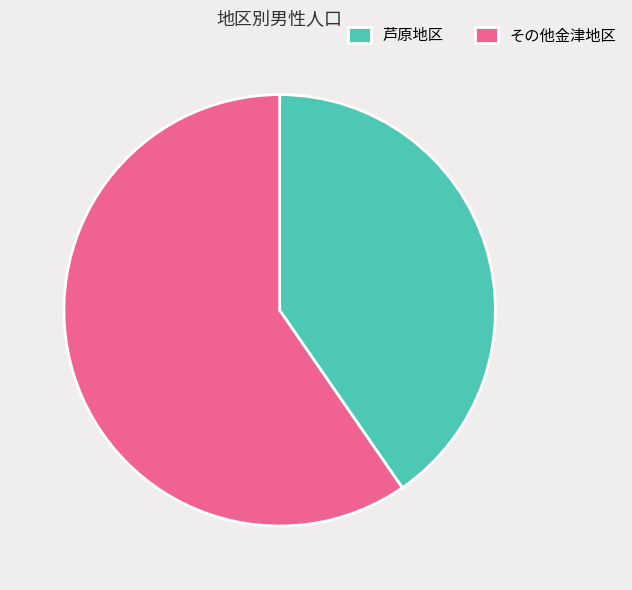

Approximately how many times larger is the value at その他金津地区 compared to 芦原地区?

1.5